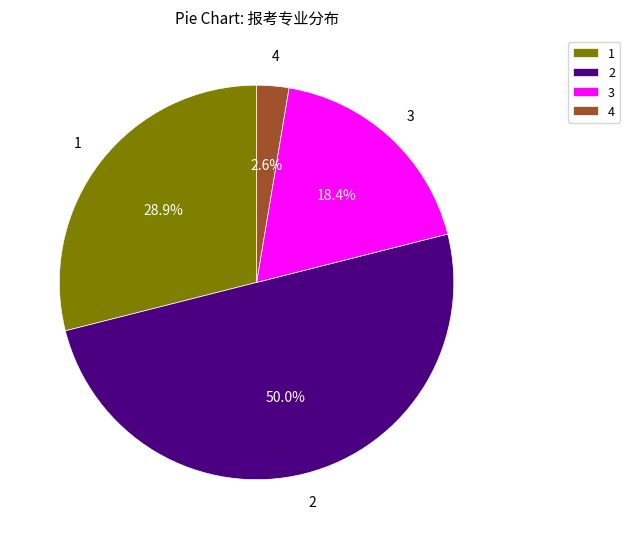

How many slices are in this pie chart?

4